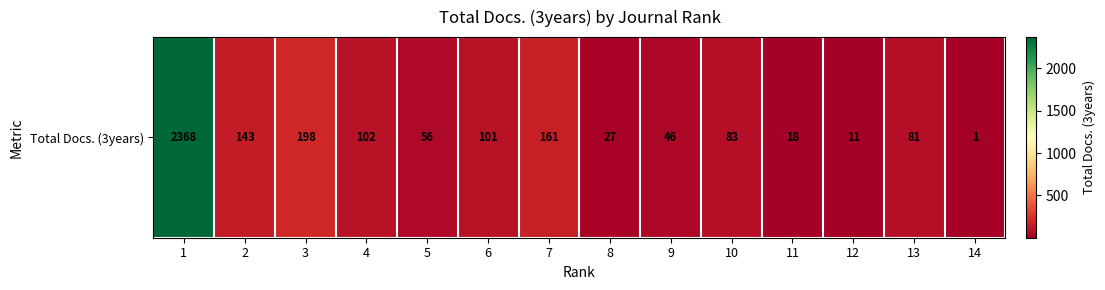

List the labels in order of value, smallest first.

14, 12, 11, 8, 9, 5, 13, 10, 6, 4, 2, 7, 3, 1